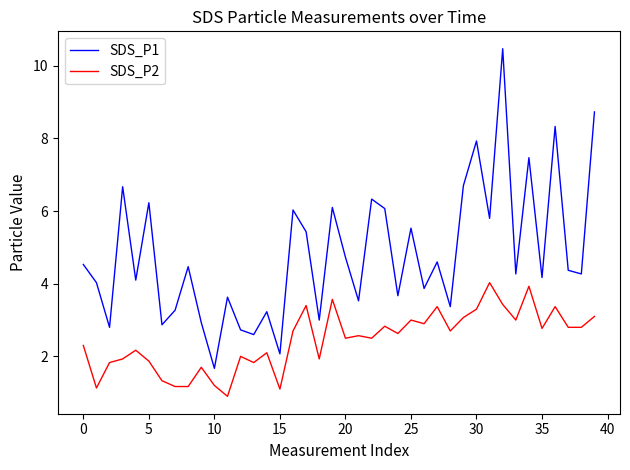

What is the lowest value of the SDS_P1 series?

1.7